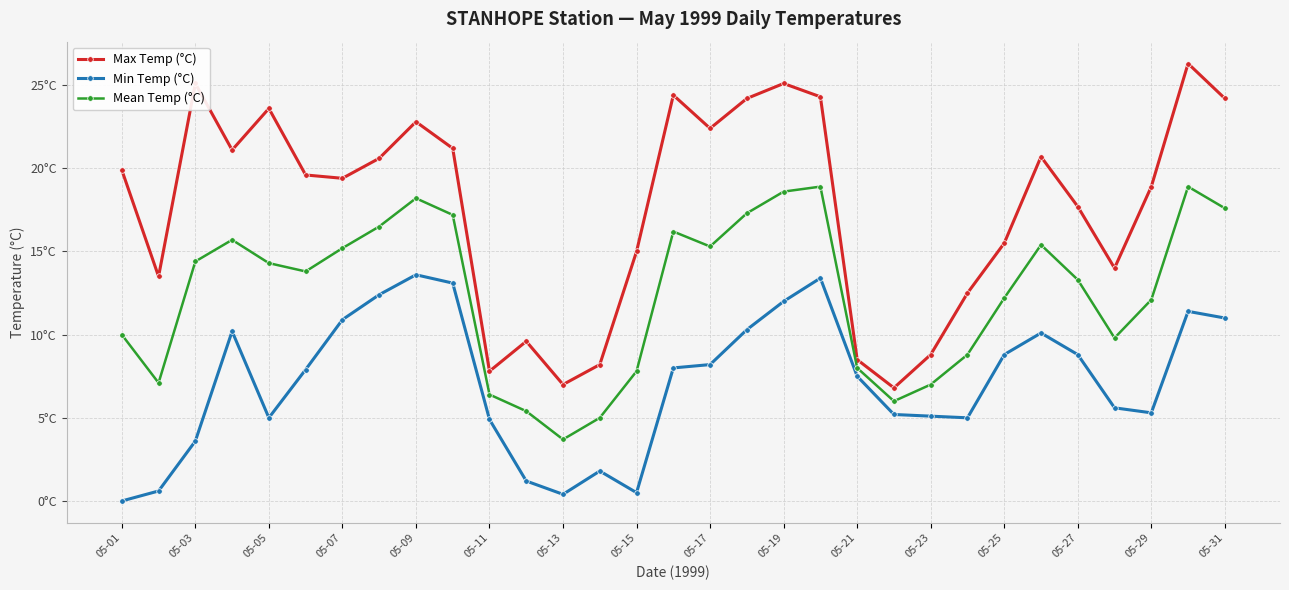

What is the value of the Mean Temp (°C) point at the 17th from the left?

15.3